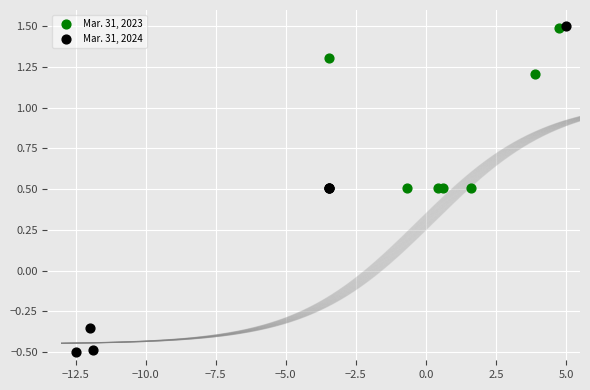

Which series has the largest Y range (max minus min)?

Mar. 31, 2024